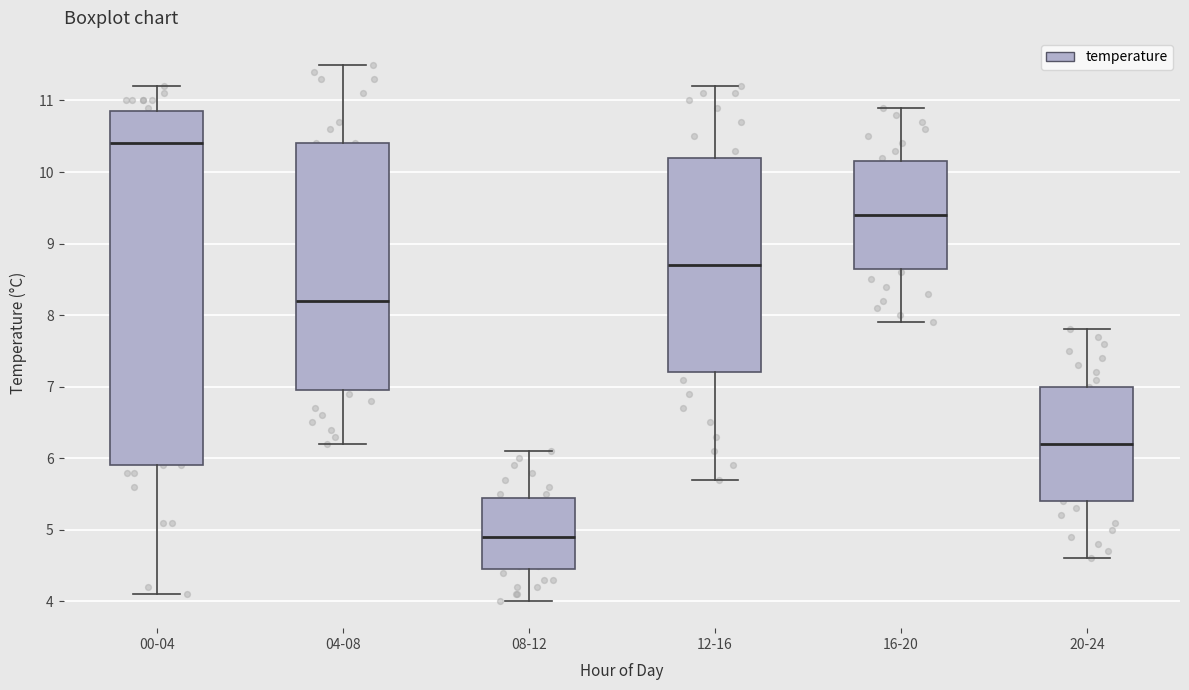

Reading left to right, read every box against the y-axis: the position of its median line, the range the box covers, and the ends of its whiskers. The values are not printed on the chart, so give them approximately, as read against the axis.

00-04: median 10.4, box 5.9 to 10.9, whiskers 4.1 to 11.2
04-08: median 8.2, box 7.0 to 10.4, whiskers 6.2 to 11.5
08-12: median 4.9, box 4.5 to 5.5, whiskers 4.0 to 6.1
12-16: median 8.7, box 7.2 to 10.2, whiskers 5.7 to 11.2
16-20: median 9.4, box 8.7 to 10.2, whiskers 7.9 to 10.9
20-24: median 6.2, box 5.4 to 7.0, whiskers 4.6 to 7.8